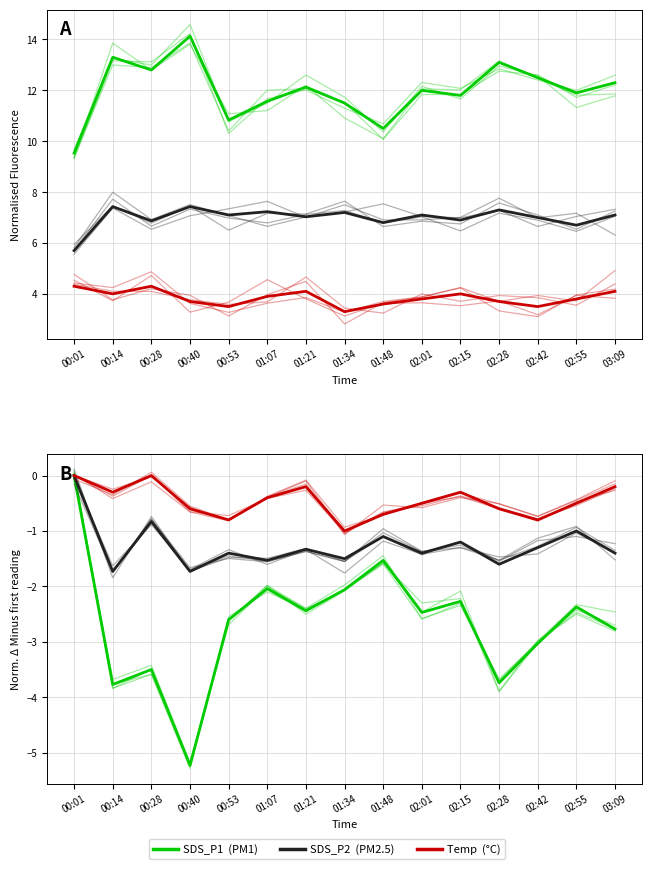

What is the total value across all series at 00:14?

-5.8